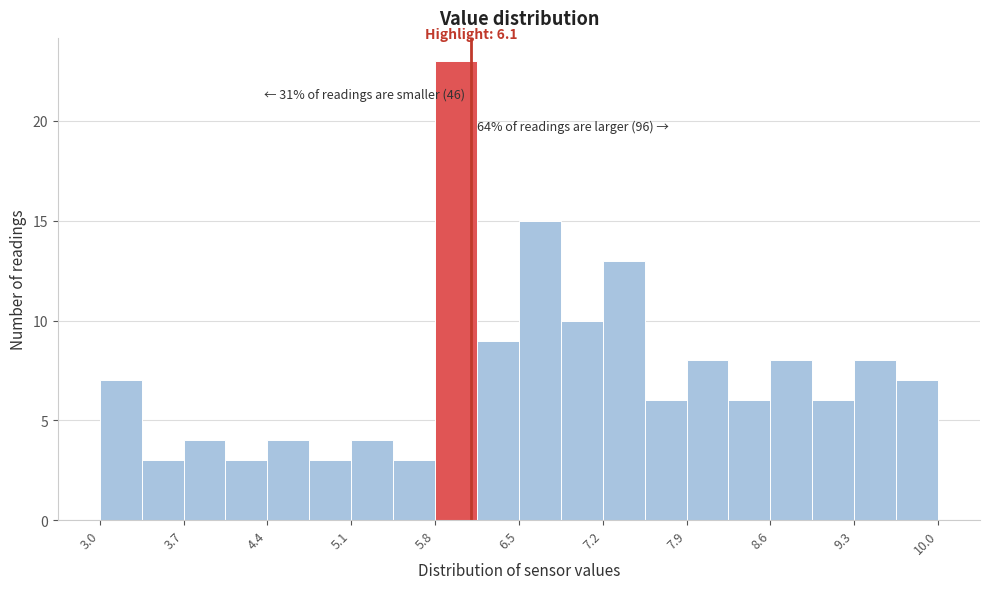

Around what value on the x-axis is the tallest bar? Give the approximate position of its centre, as read against the axis.

6.0